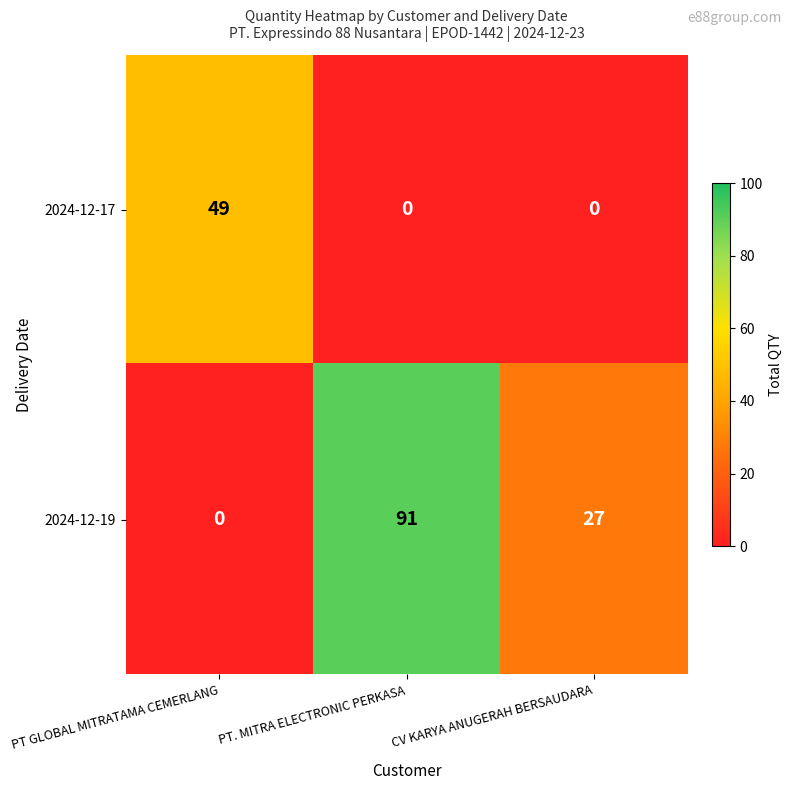

Count the number of data series in this chart.

2